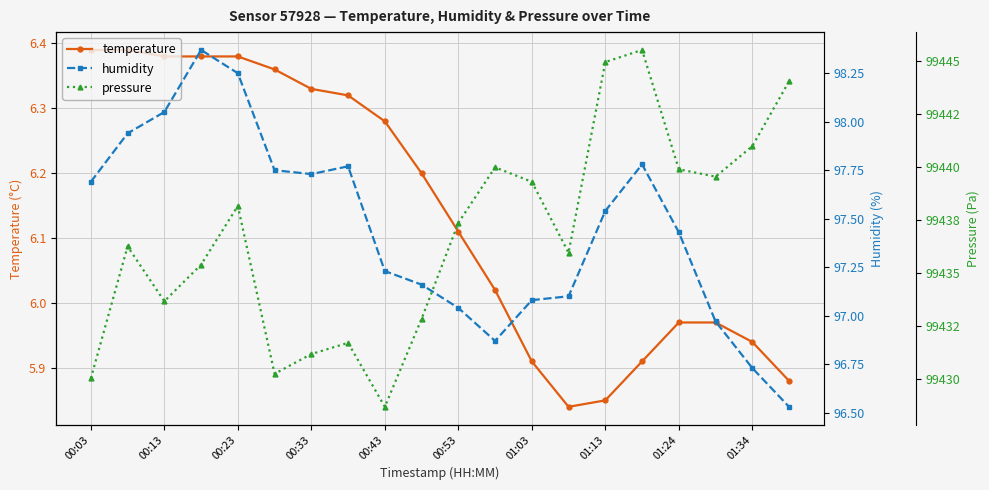

What is the difference between the second highest and second lowest values in the humidity series?

1.5